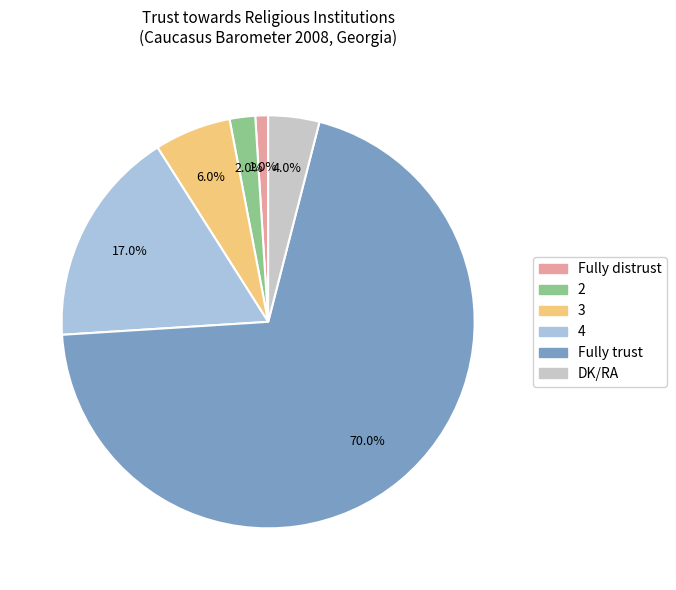

What is the largest slice in the pie chart?

Fully trust